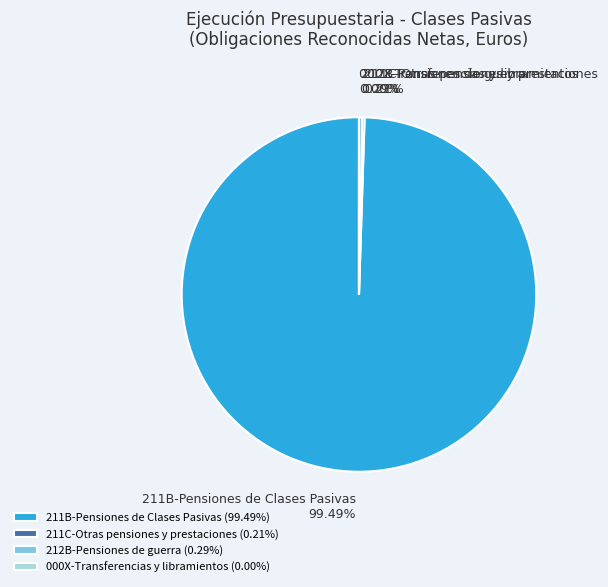

Which category accounts for the majority?

211B-Pensiones de Clases Pasivas